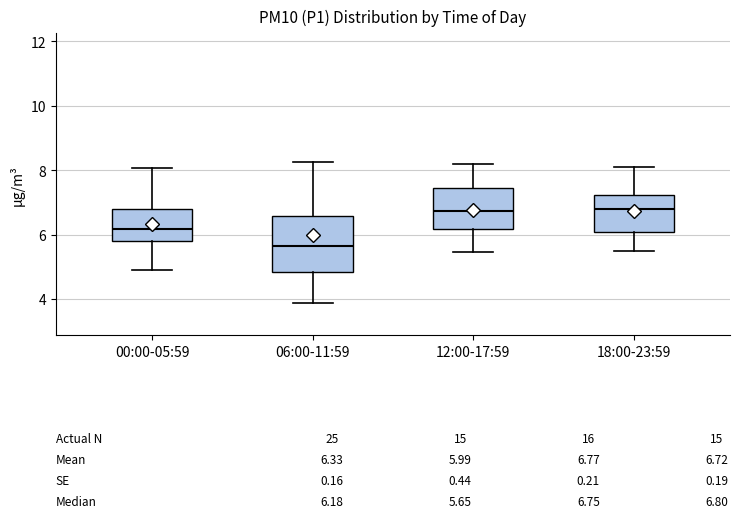

Which box has the lowest median line?

06:00-11:59